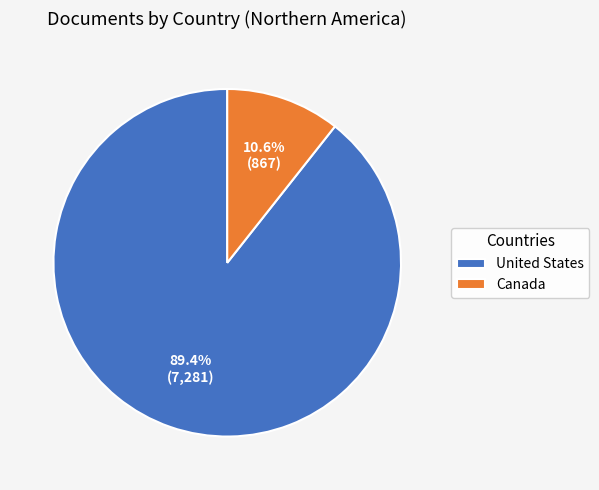

What percentage do United States and Canada together represent?

100.0%